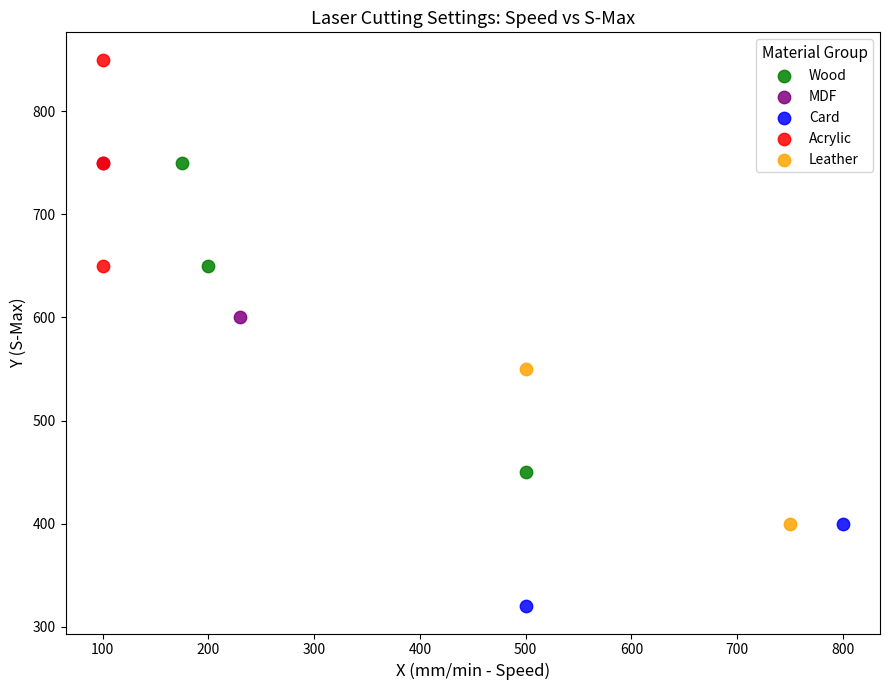

Which series reaches the maximum Y coordinate?

Acrylic